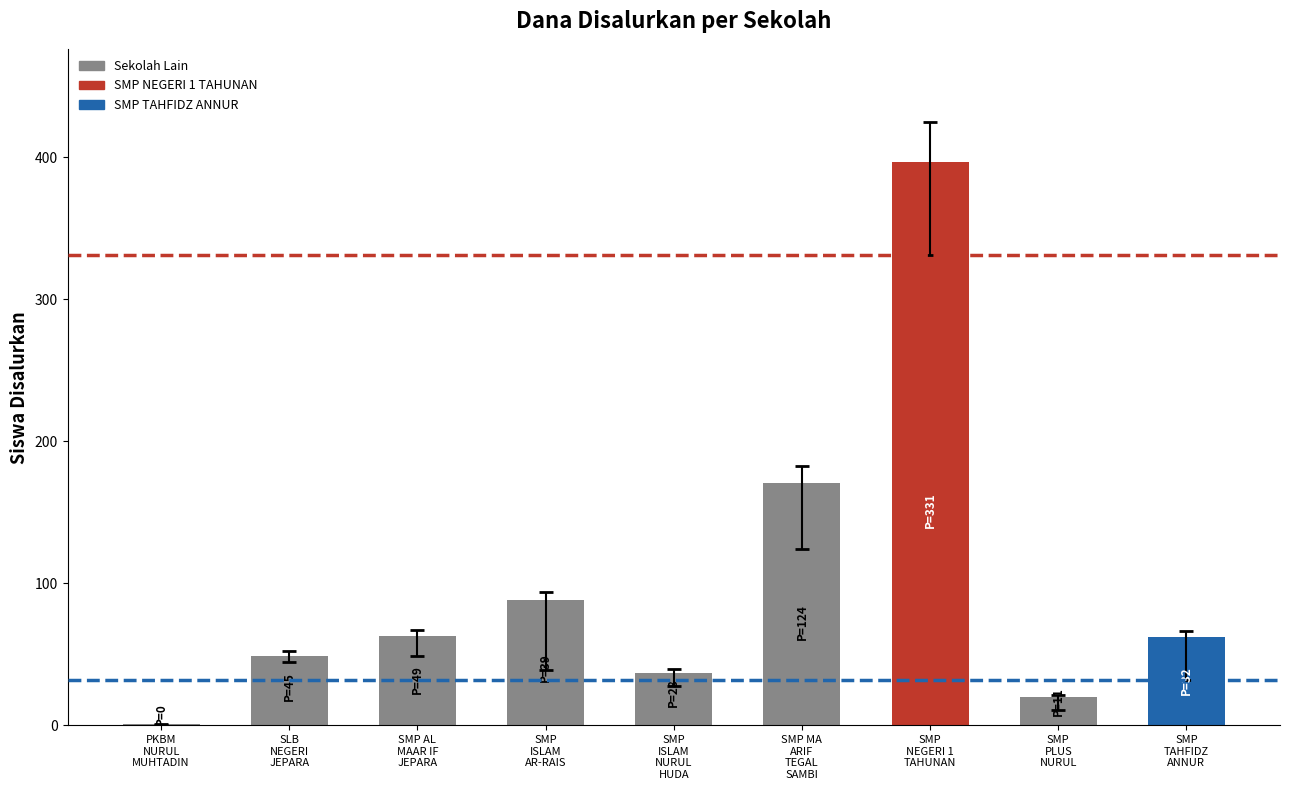

What is the change in value from SMP MA
ARIF
TEGAL
SAMBI to SMP
NEGERI 1
TAHUNAN?

+226